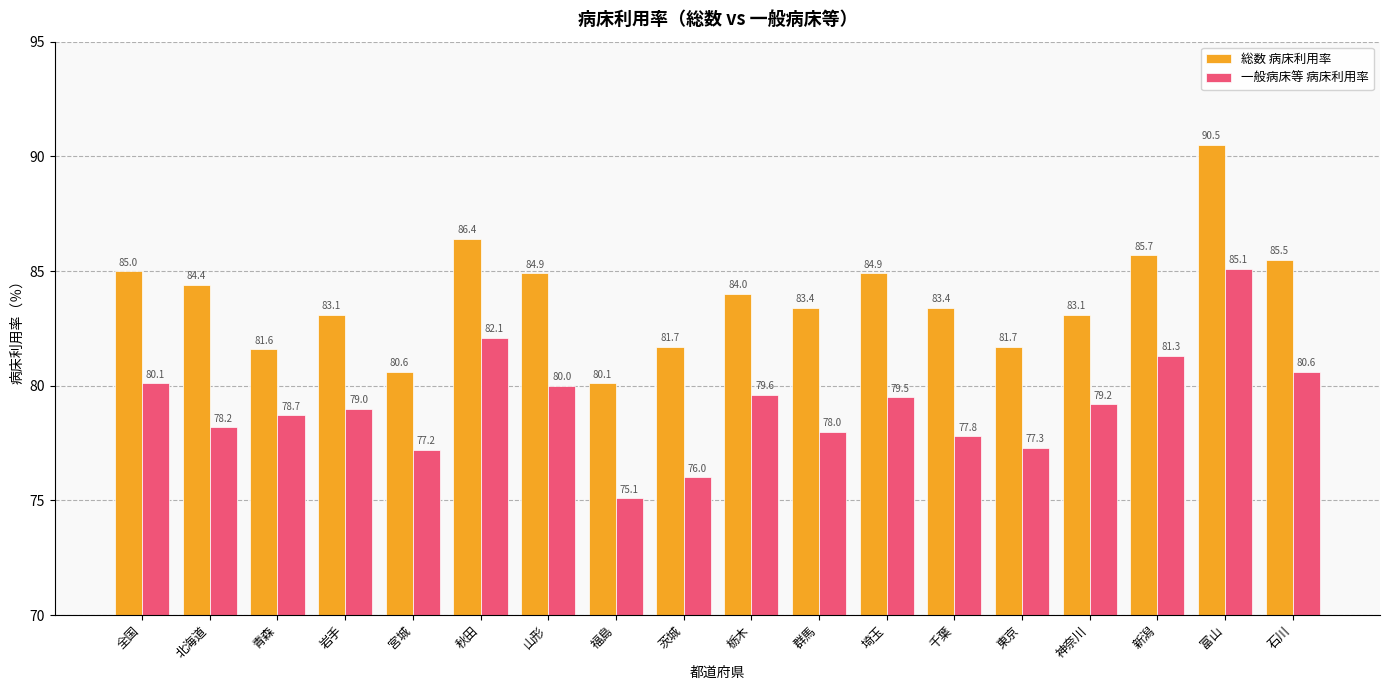

The value of 総数 病床利用率 at 埼玉 is 84.9. True or false?

True